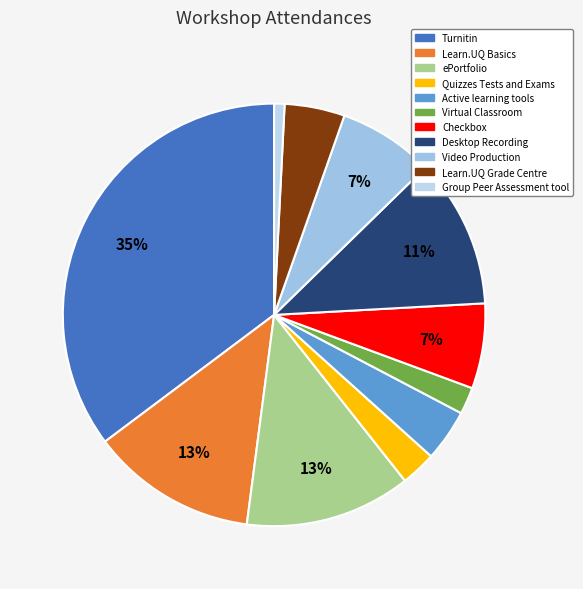

The Quizzes Tests and Exams slice represents 3% of the pie. True or false?

True